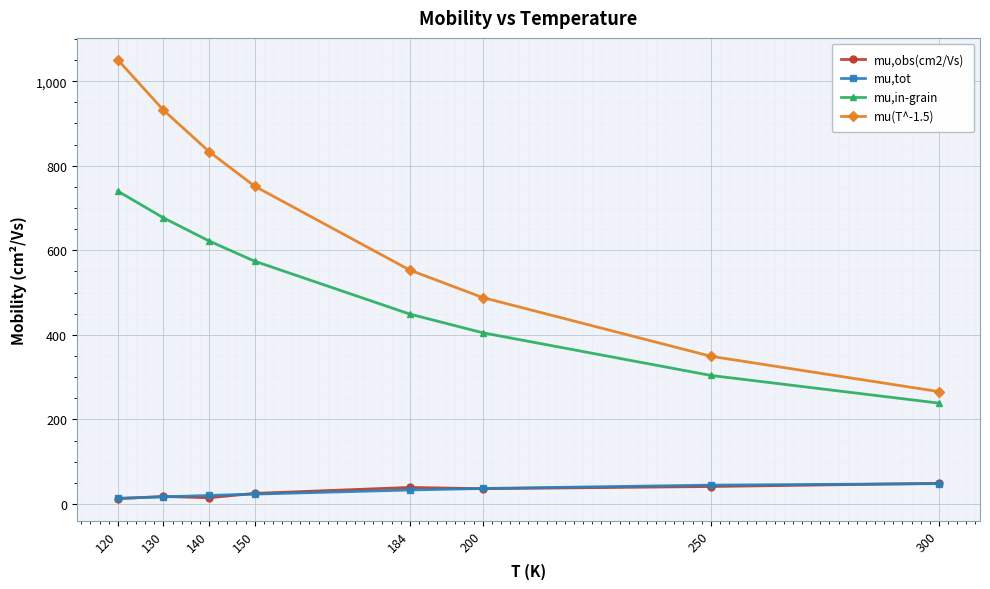

How many values in the mu(T^-1.5) series are below 751?

4